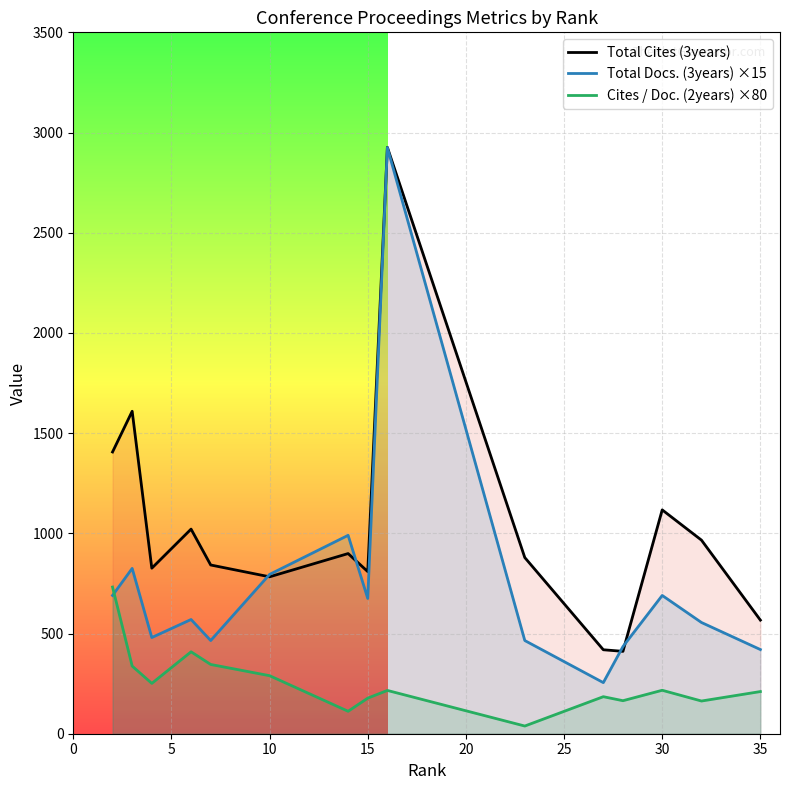

What is the difference between the second highest and minimum values in the Total Cites (3years) series?

1198.0